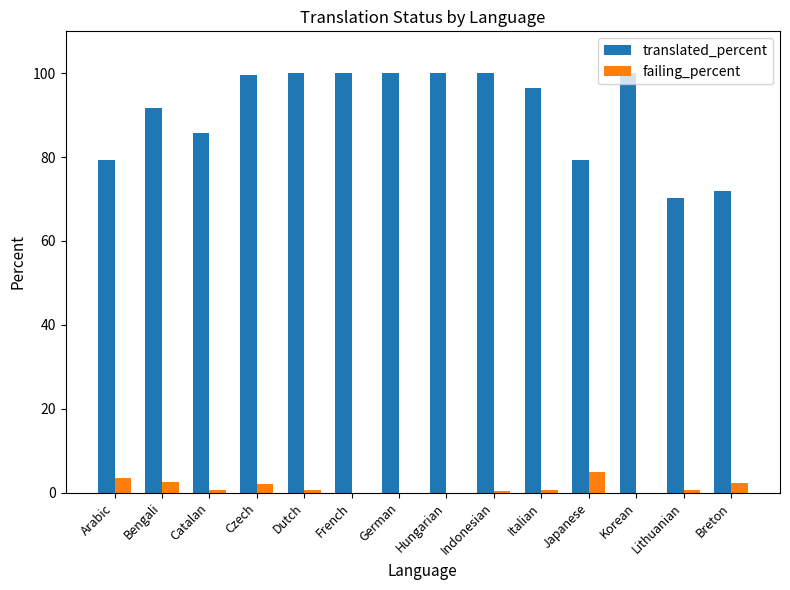

What is the highest value of the failing_percent series?

4.9